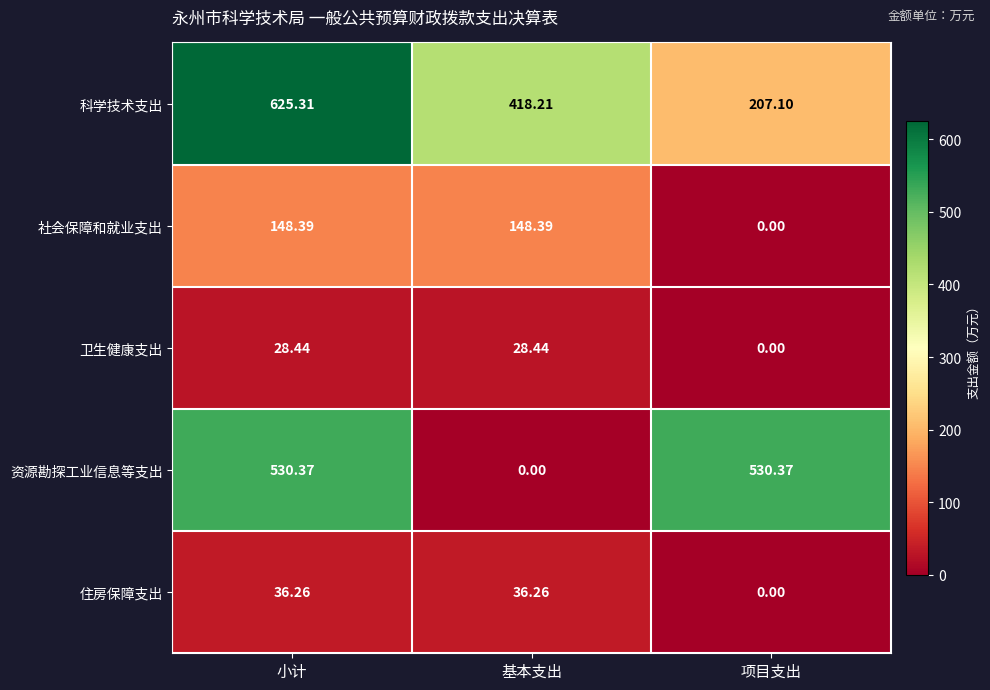

Where does the 住房保障支出 series first go above 36?

小计